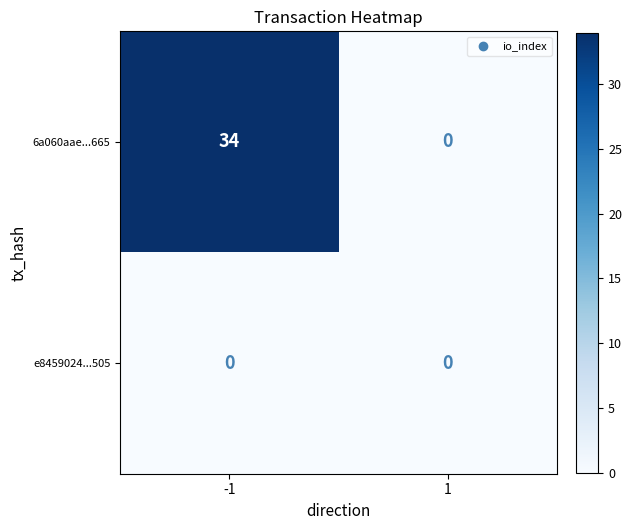

Count the number of categories in the chart.

2